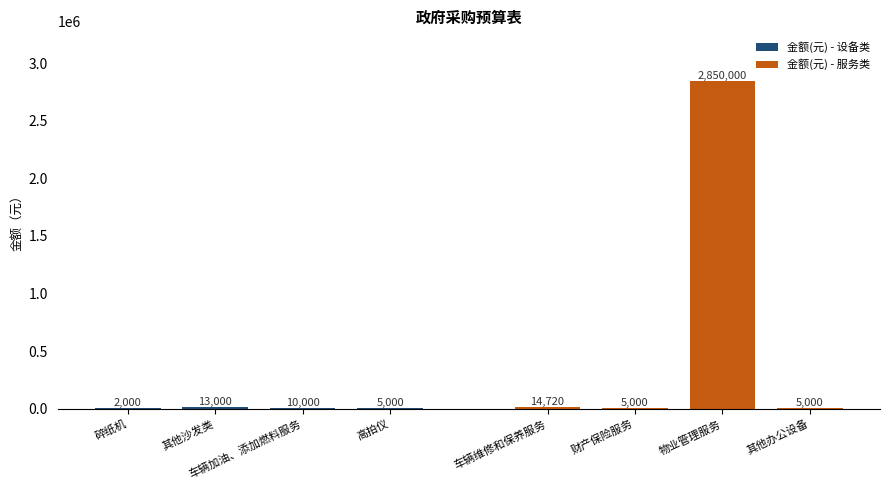

Is the value of 金额(元) - 设备类 at 车辆加油、添加燃料服务 greater than the value of 金额(元) - 服务类 at 碎纸机?

No